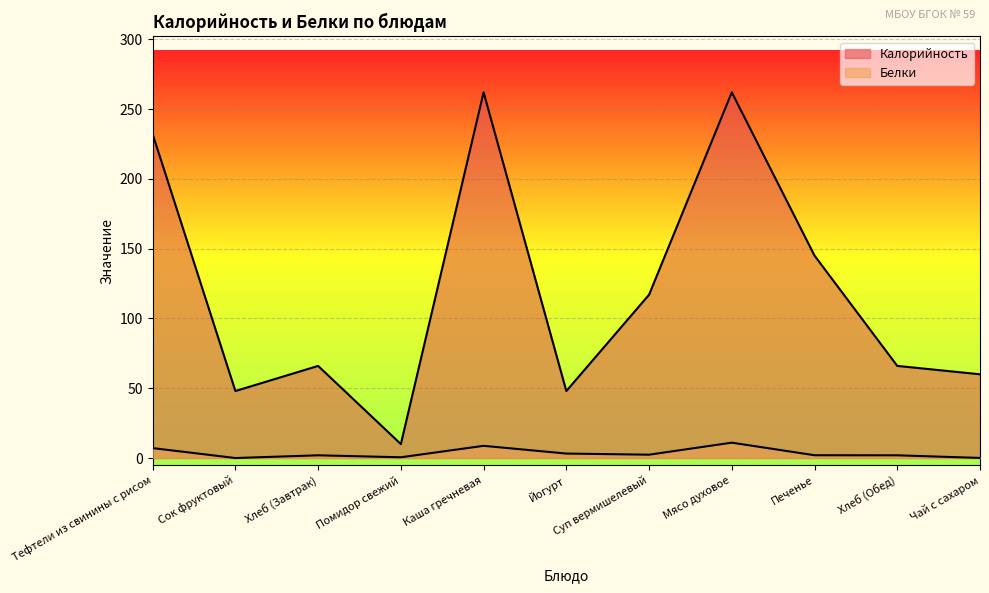

What is the difference between the highest and lowest values at Хлеб (Завтрак)?

64.0